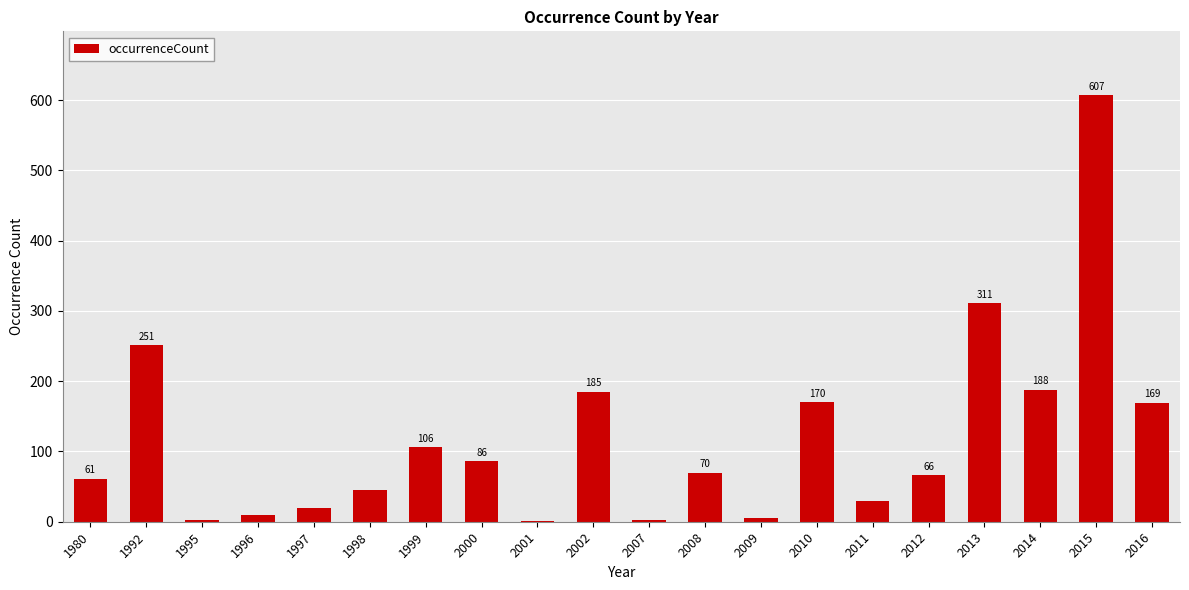

Reading left to right, list all the values displayed in this chart.

61	251	2	9	20	45	106	86	1	185	2	70	6	170	30	66	311	188	607	169